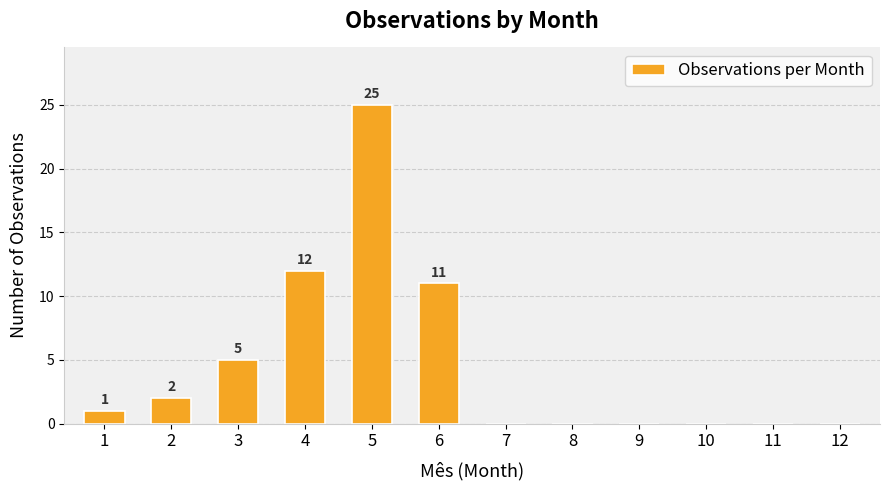

Which has a higher value, 4 or 7?

4